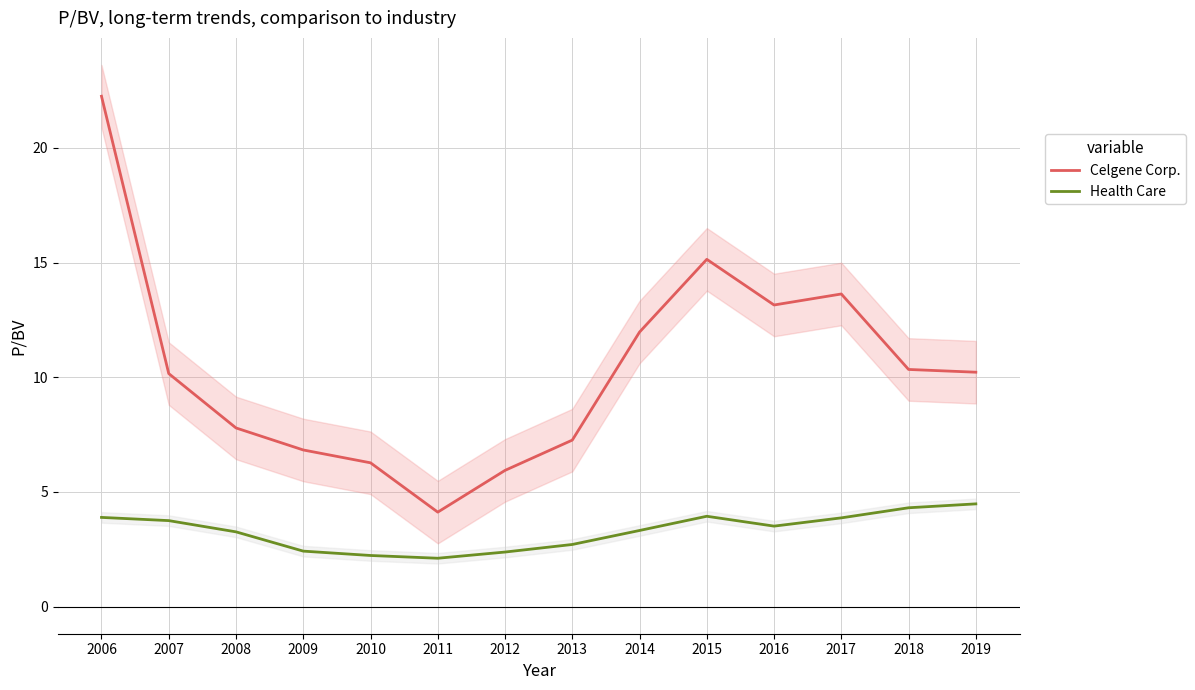

Which category has the highest value in the Celgene Corp. series?

2006